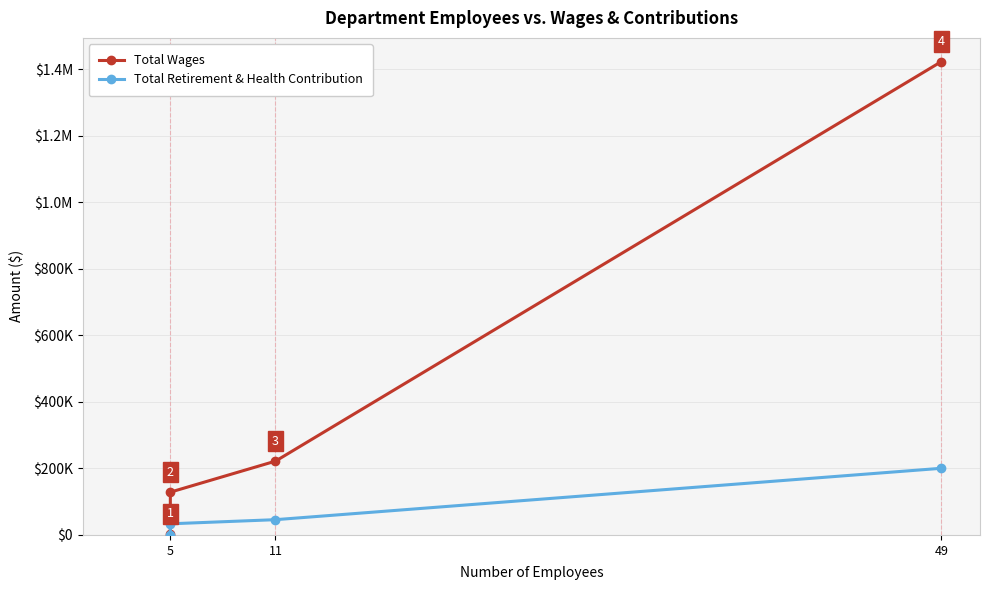

What is the difference between the second highest and minimum values in the Total Retirement & Health Contribution series?

45905